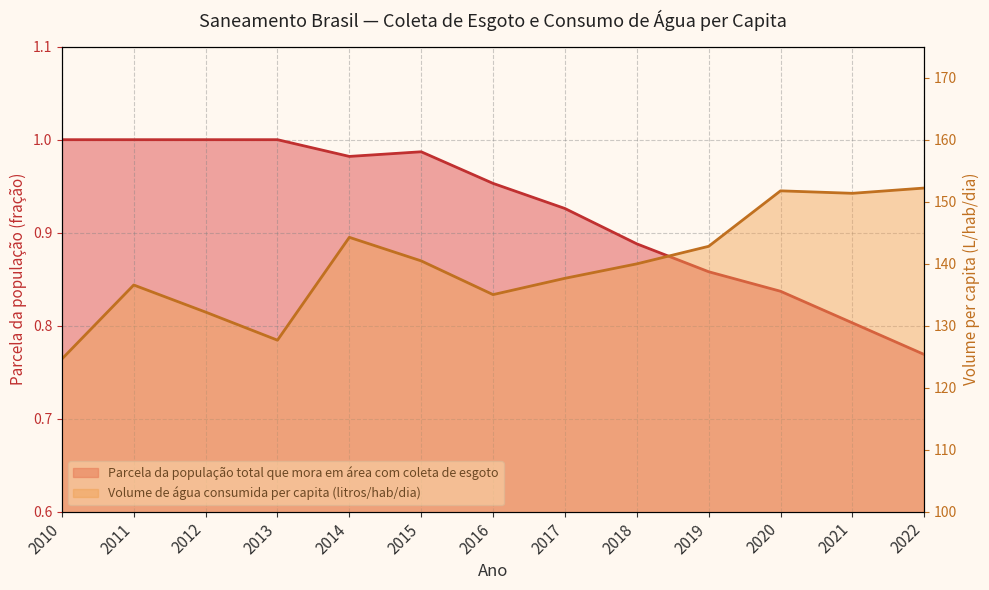

What is the difference between the Parcela da população total que mora em área com coleta de esgoto values at 2018 and 2016?

0.1